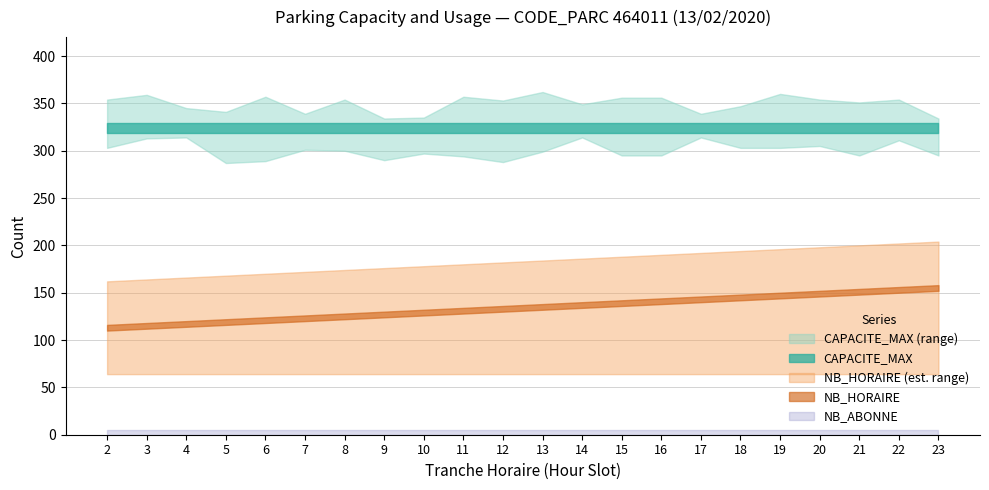

Is the value of CAPACITE_MAX at 15 greater than the value of NB_HORAIRE at 19?

Yes